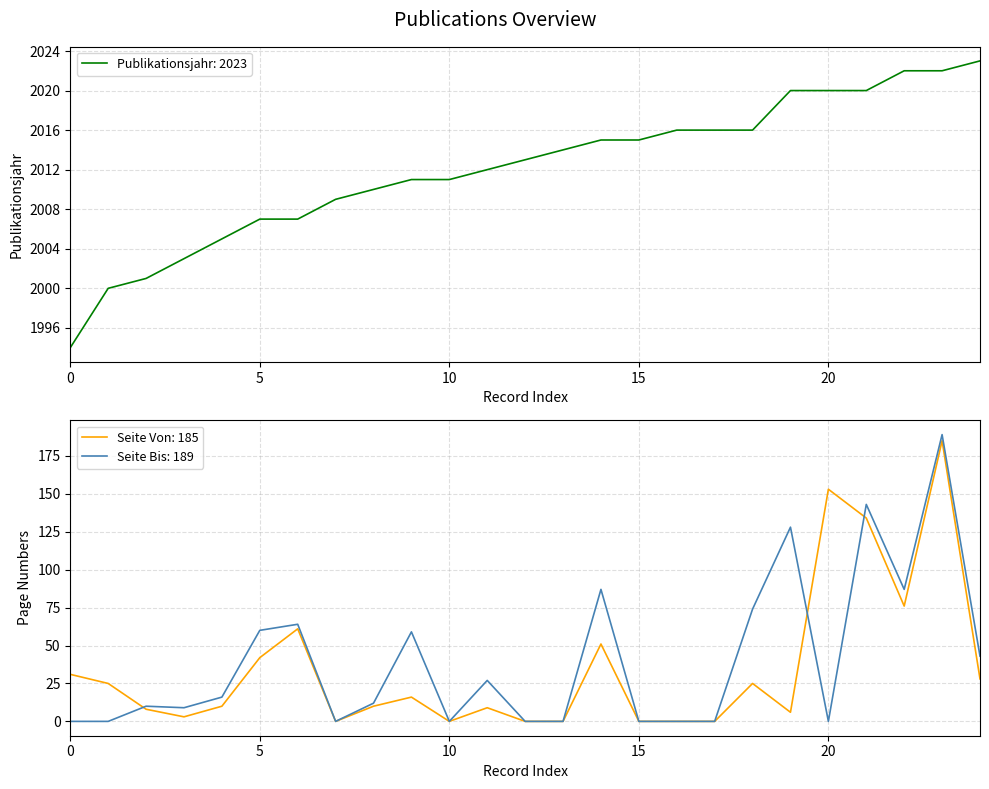

Rank the series by their maximum value, from lowest to highest.

Seite Von, Seite Bis, Publikationsjahr